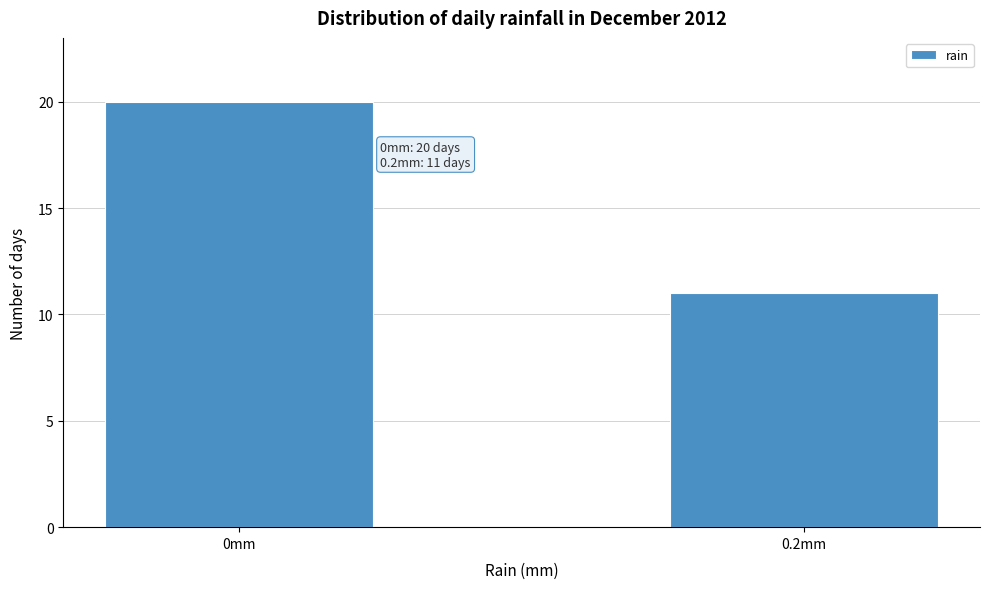

Reading left to right, transcribe all the data shown in this chart.

20	11